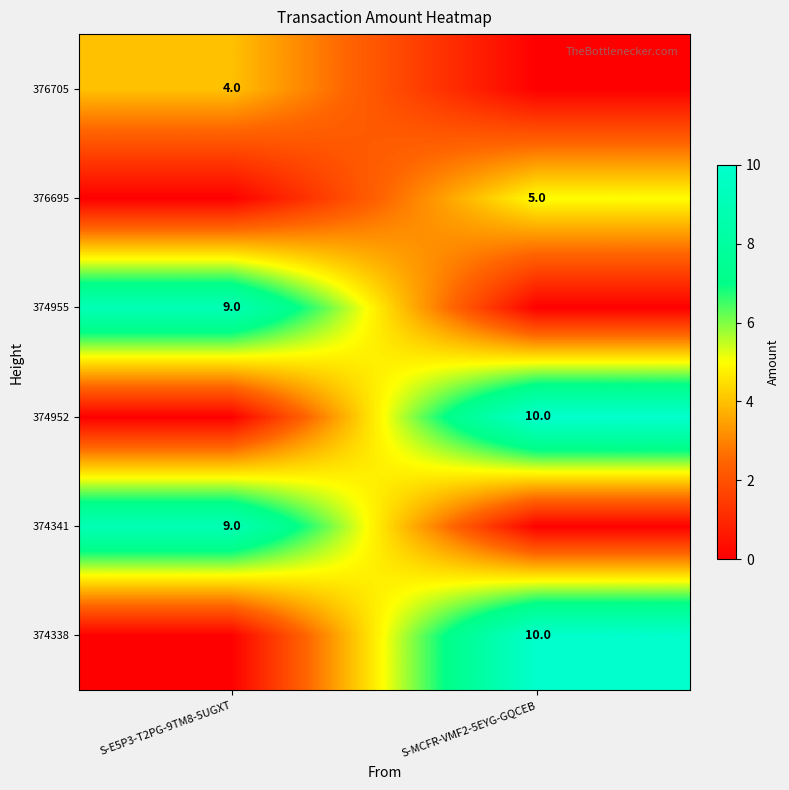

Is the value of 376705 at S-E5P3-T2PG-9TM8-5UGXT greater than the value of 374341 at S-E5P3-T2PG-9TM8-5UGXT?

No